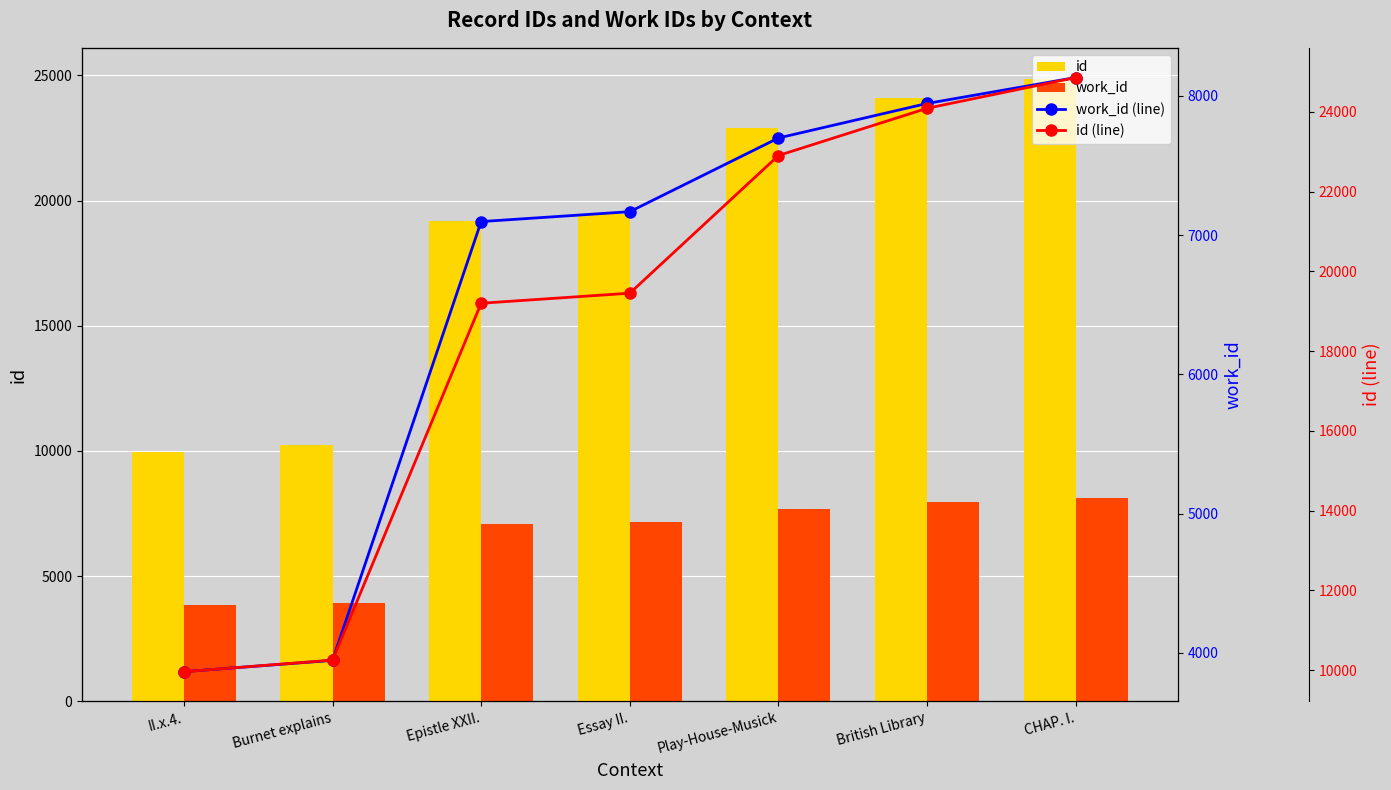

At II.x.4., list the series in order from smallest to largest.

work_id, work_id (line), id, id (line)